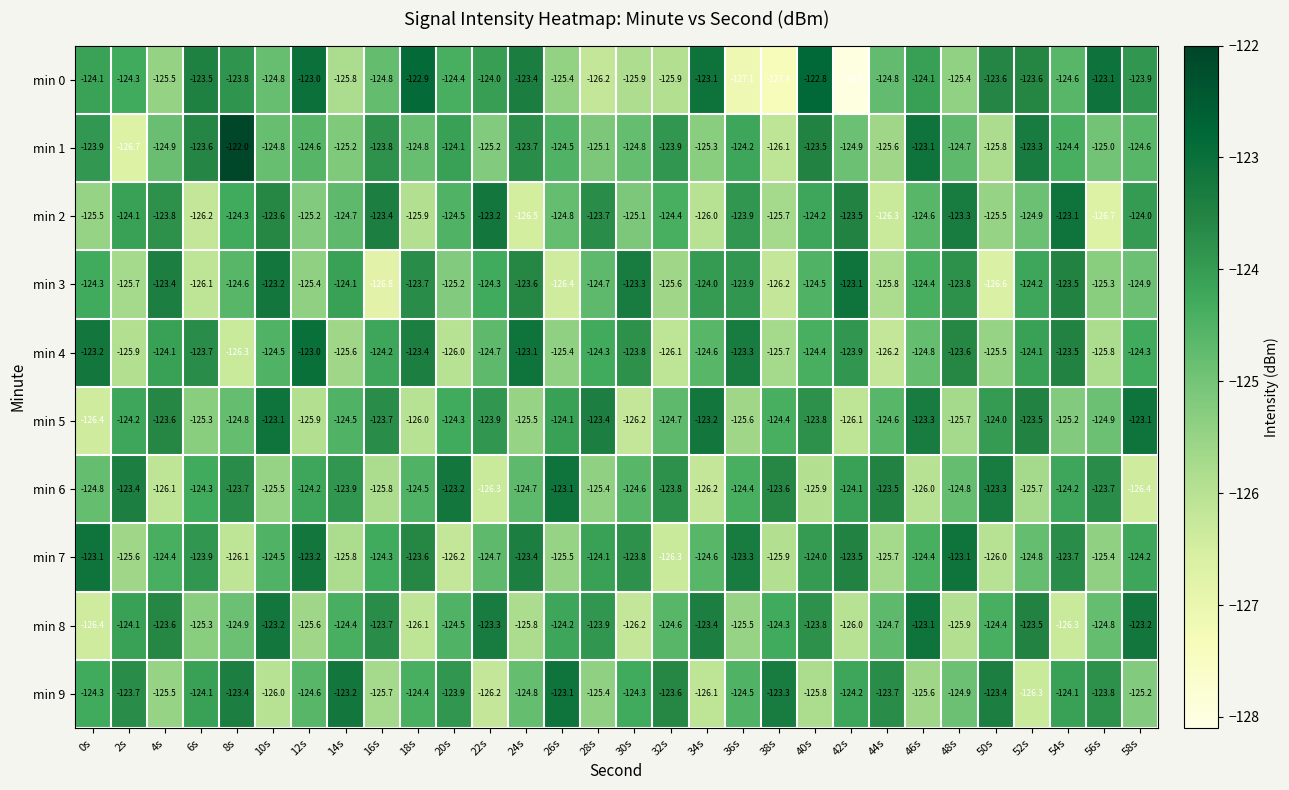

Where does the min 6 series first go above -124?

2s